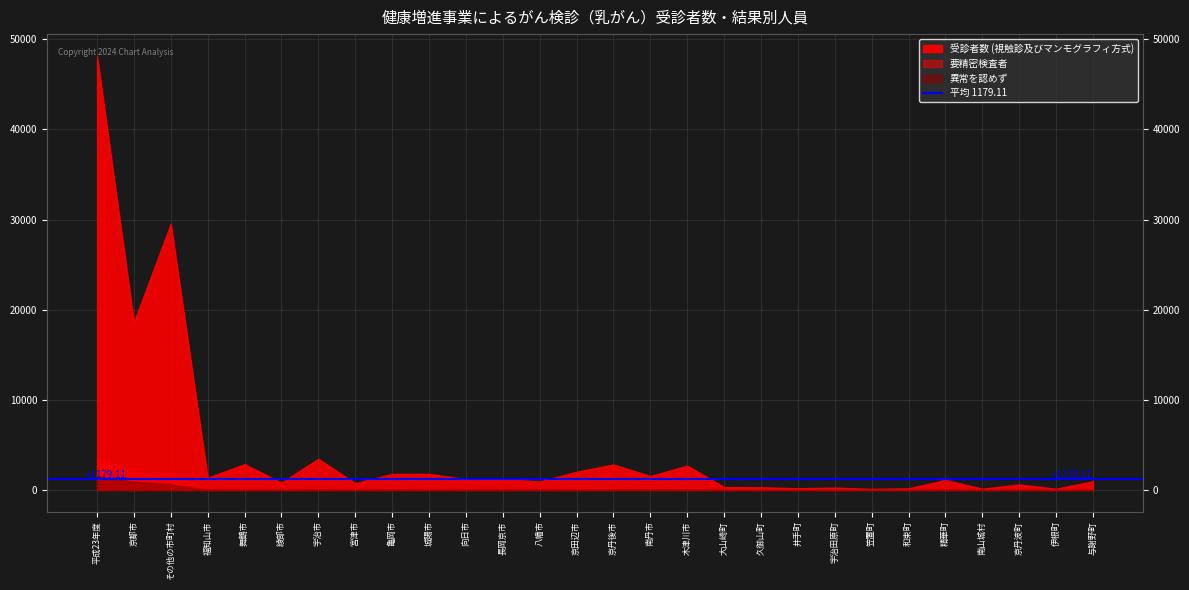

Reading right to left, extract all data points from this chart.

受診者数: 969	129	611	136	1101	181	111	259	186	300	322	2696	1548	2826	2018	931	1215	1196	1786	1783	750	3462	823	2859	1353	29551	18621	48172
要精密検査者: 56	0	29	9	90	7	10	13	17	16	24	192	106	121	151	85	87	84	72	149	22	139	49	117	101	1746	1961	3707
異常を認めず: 19	0	18	3	39	3	3	5	4	10	6	60	55	49	33	35	37	29	16	56	8	43	21	22	35	609	914	1523